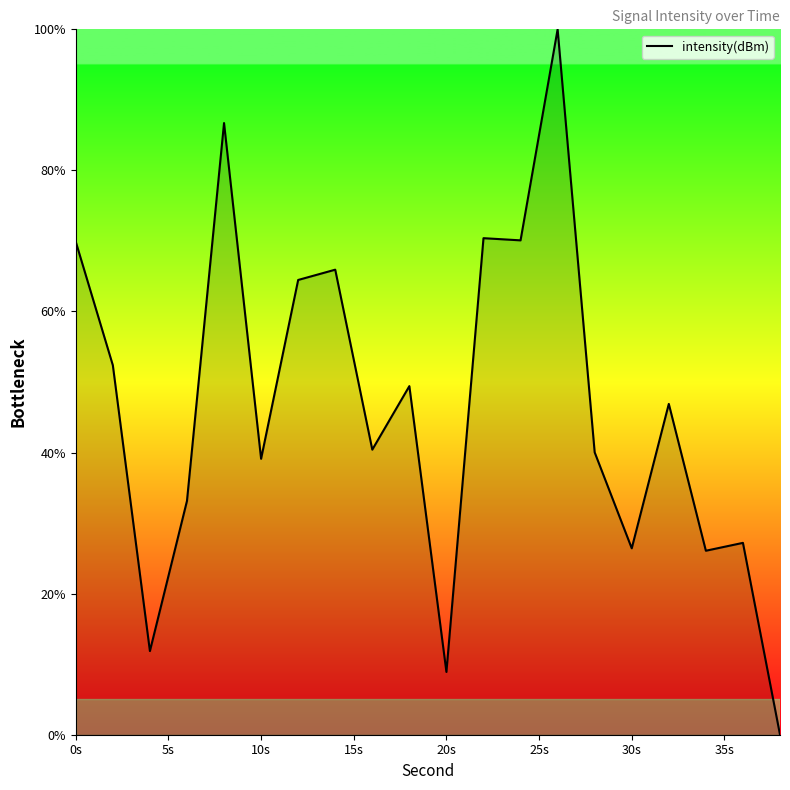

What is the difference between the maximum and minimum values?

100.0